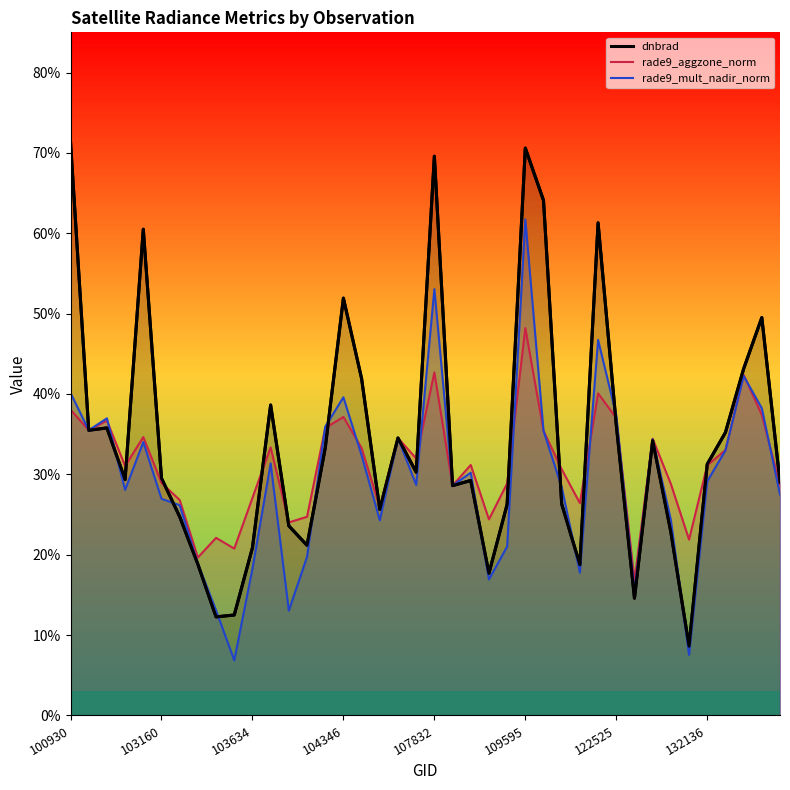

Is the value of dnbrad at 8 greater than the value of rade9_aggzone_norm at 103634?

No